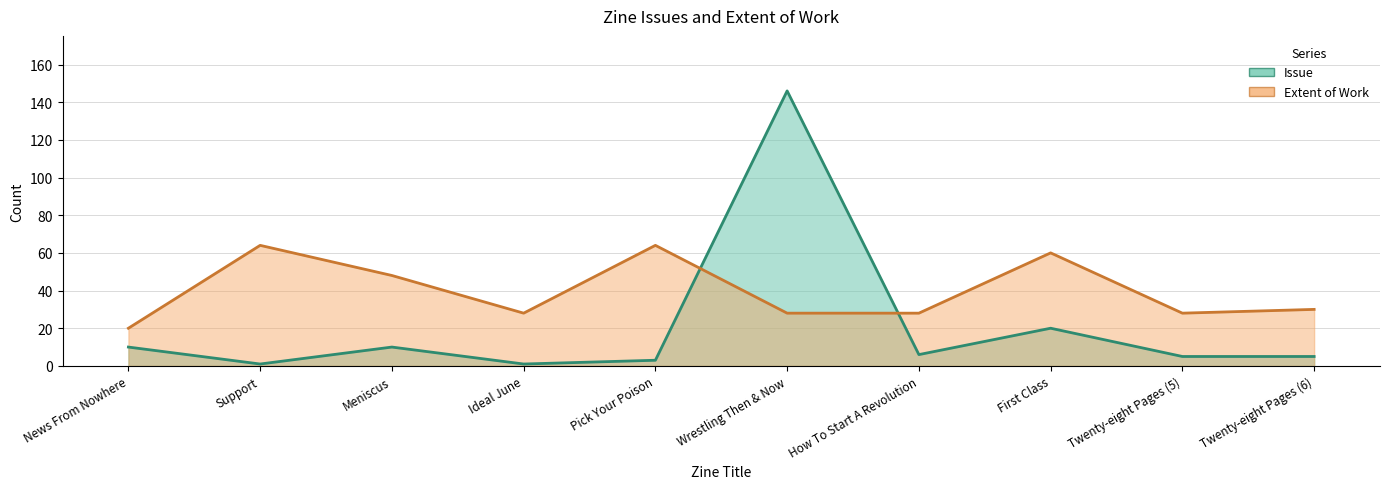

What is the sum of the Issue values at Twenty-eight Pages (6) and Twenty-eight Pages (5)?

10